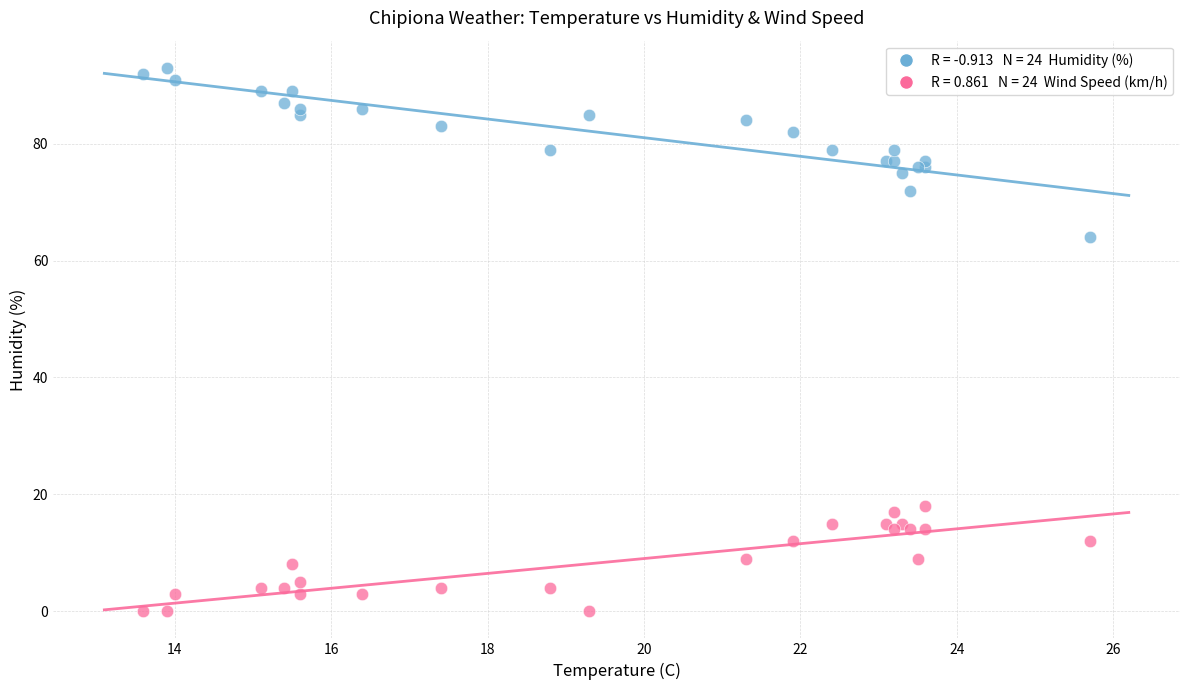

Across all series, what Y value is closest to 46?

64